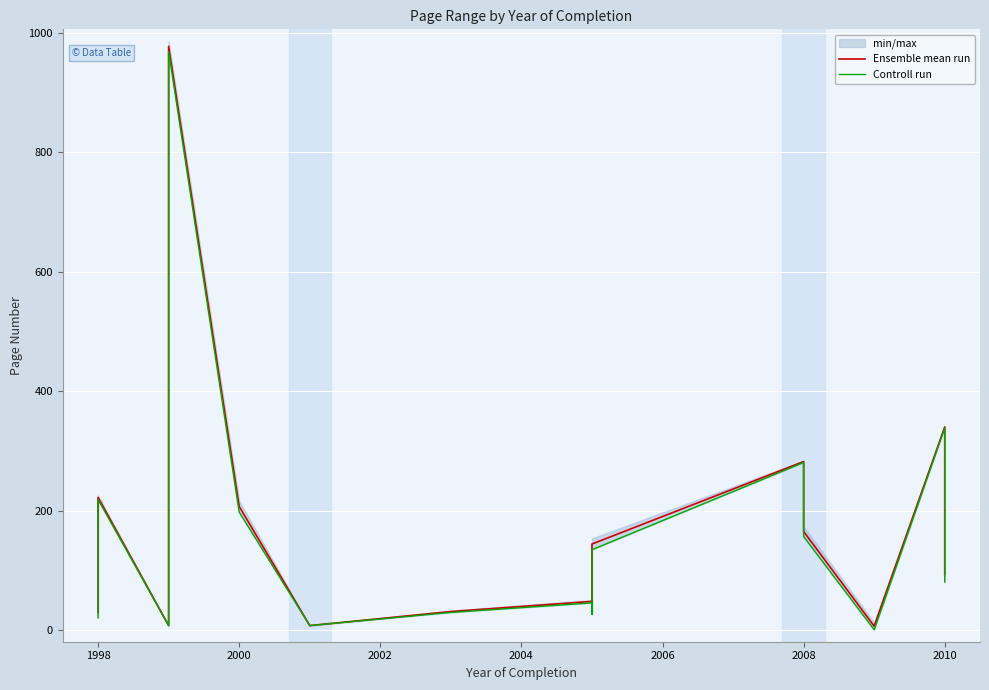

Reading left to right, transcribe all the data shown in this chart.

Ensemble mean run: 30.0	222.5	8.0	977.5	207.5	8.0	31.5	48.5	44.5	28.0	144.5	282.5	165.5	7.0	340.5	93.5
Controll run: 21.0	219.0	8.0	969.0	198.0	8.0	30.0	46.0	44.0	27.0	135.0	281.0	157.0	1.0	339.0	81.0